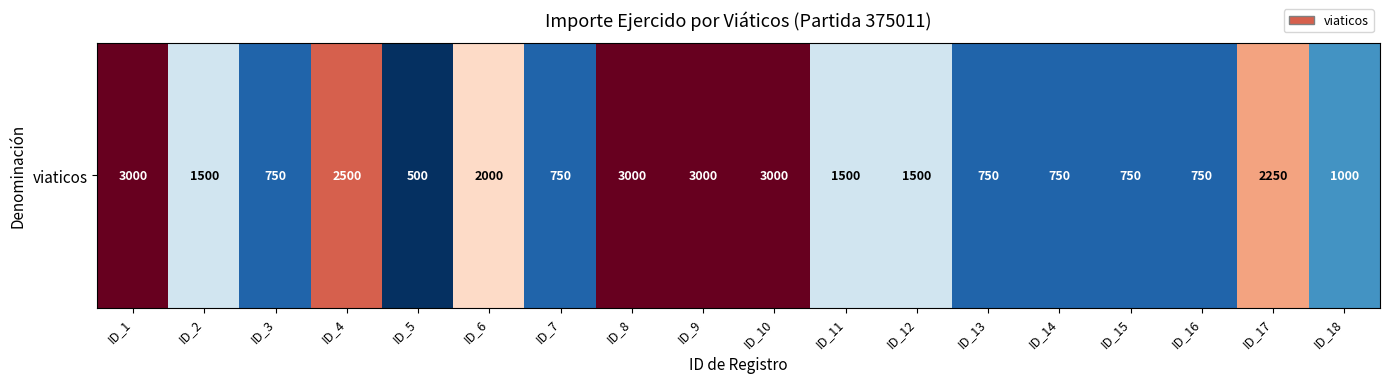

True or false: the data shows 4361 at ID_8.

False